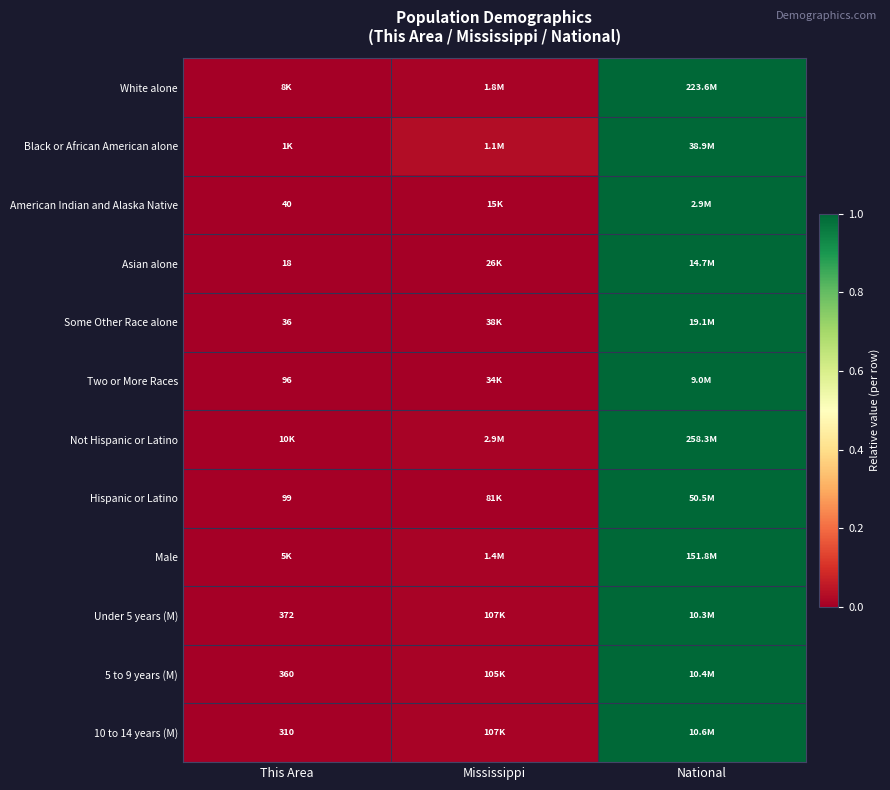

The Hispanic or Latino series shows 0.0 at Mississippi. True or false?

False